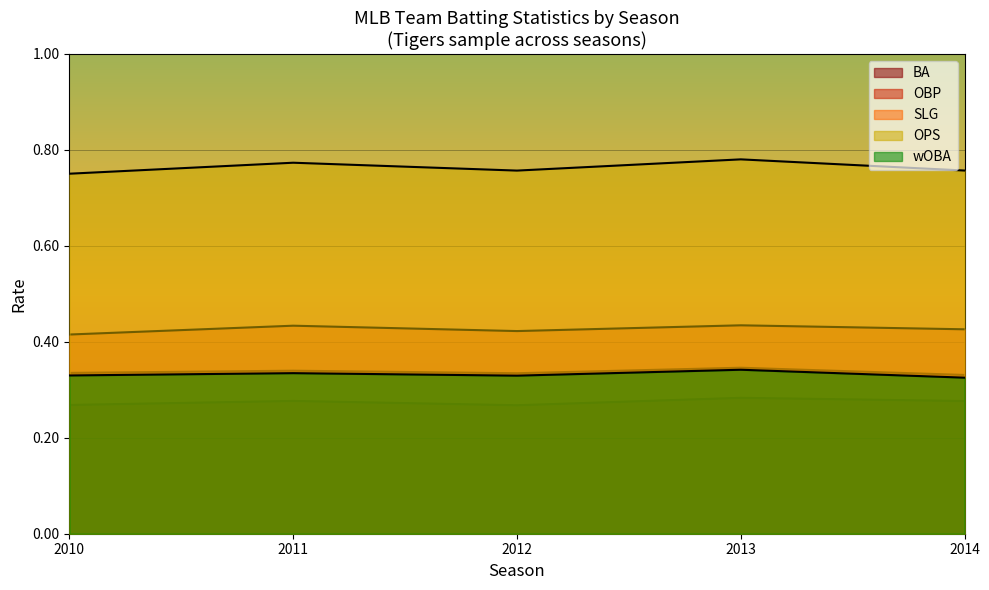

True or false: wOBA and SLG intersect in this chart.

False